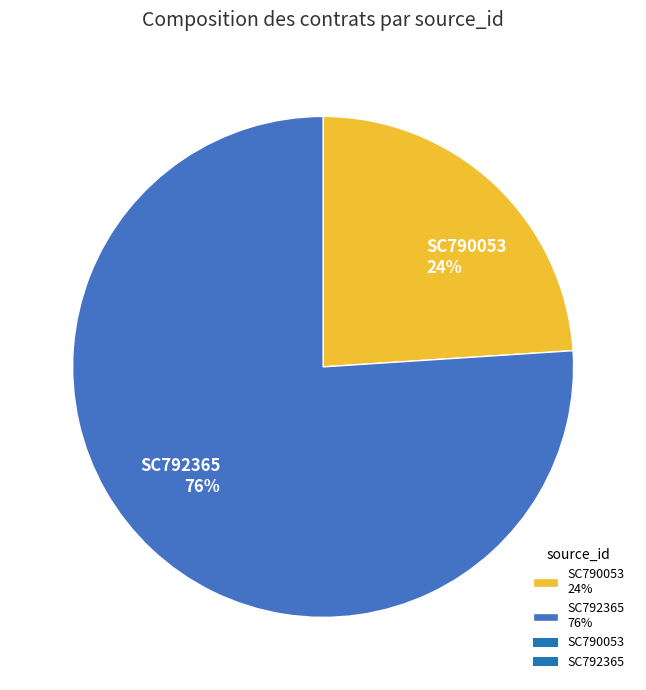

How many segments does this pie chart have?

2